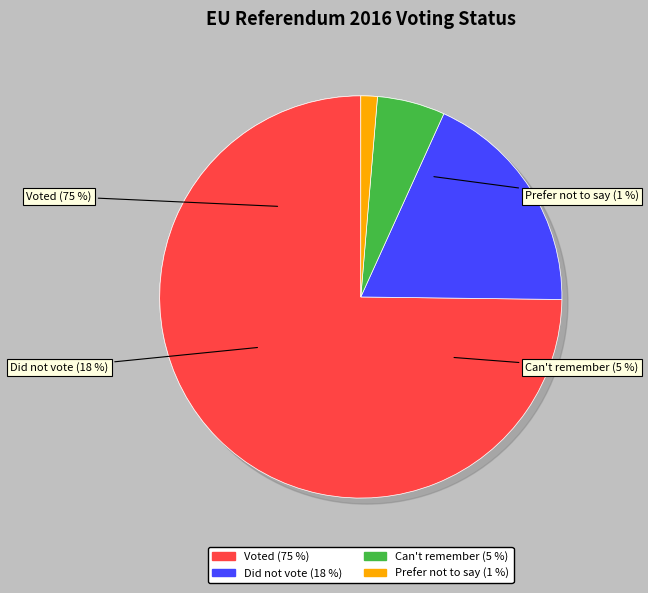

How many slices are in this pie chart?

4